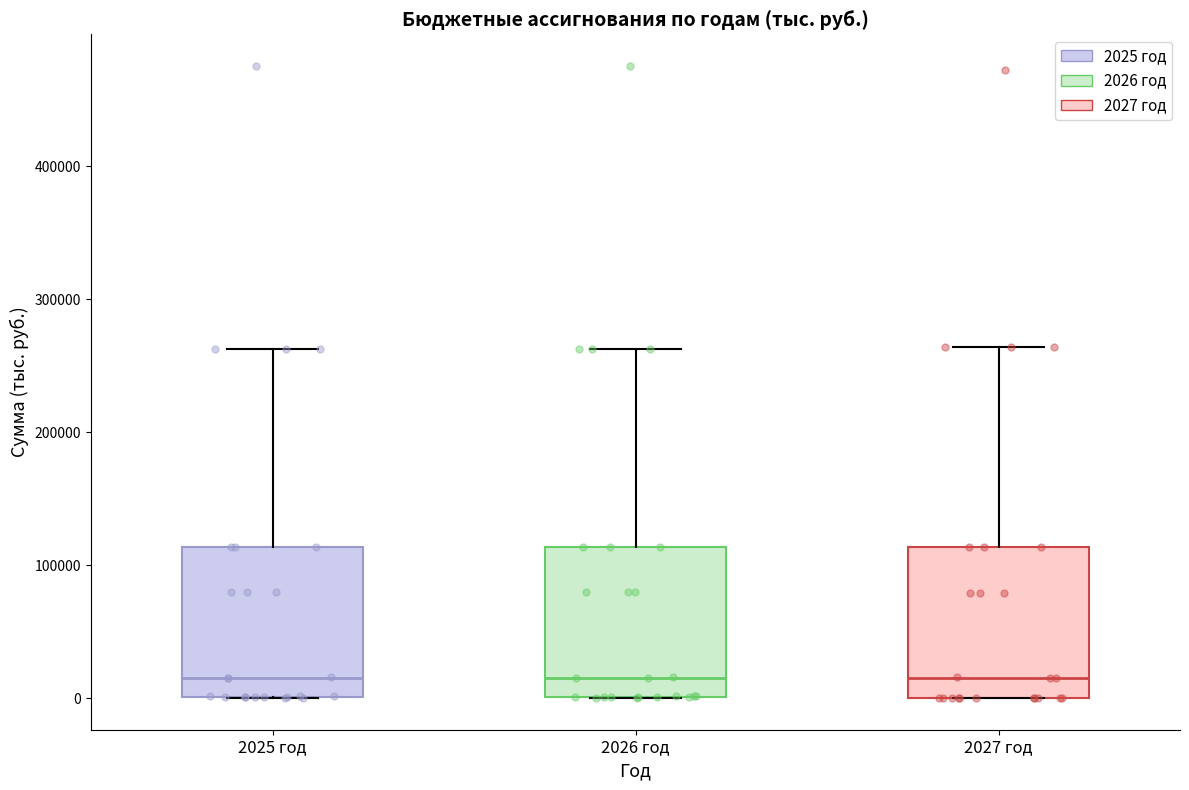

Reading left to right, read every box against the y-axis: the position of its median line, the range the box covers, and the ends of its whiskers. The values are not printed on the chart, so give them approximately, as read against the axis.

2025 год: median 20000, box 0 to 110000, whiskers 0 to 260000
2026 год: median 20000, box 0 to 110000, whiskers 0 to 260000
2027 год: median 20000, box 0 to 110000, whiskers 0 to 260000